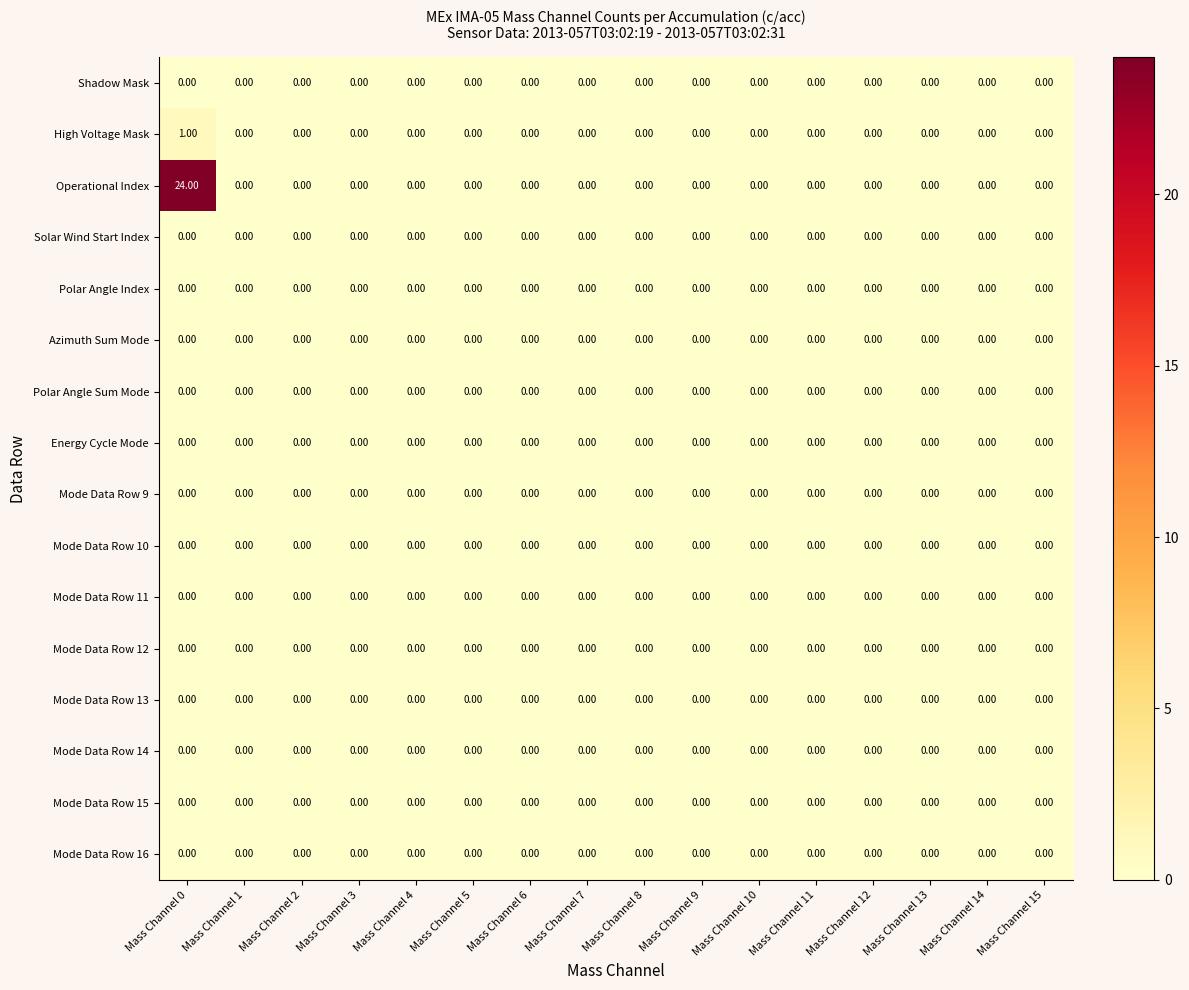

At which category is the sum across all series the highest?

Mass Channel 0